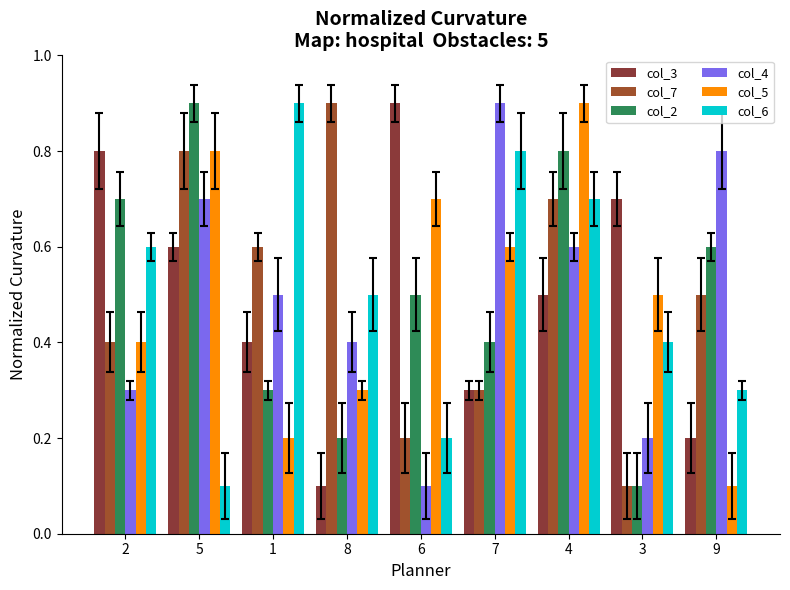

Which series has the largest total across all categories?

col_3